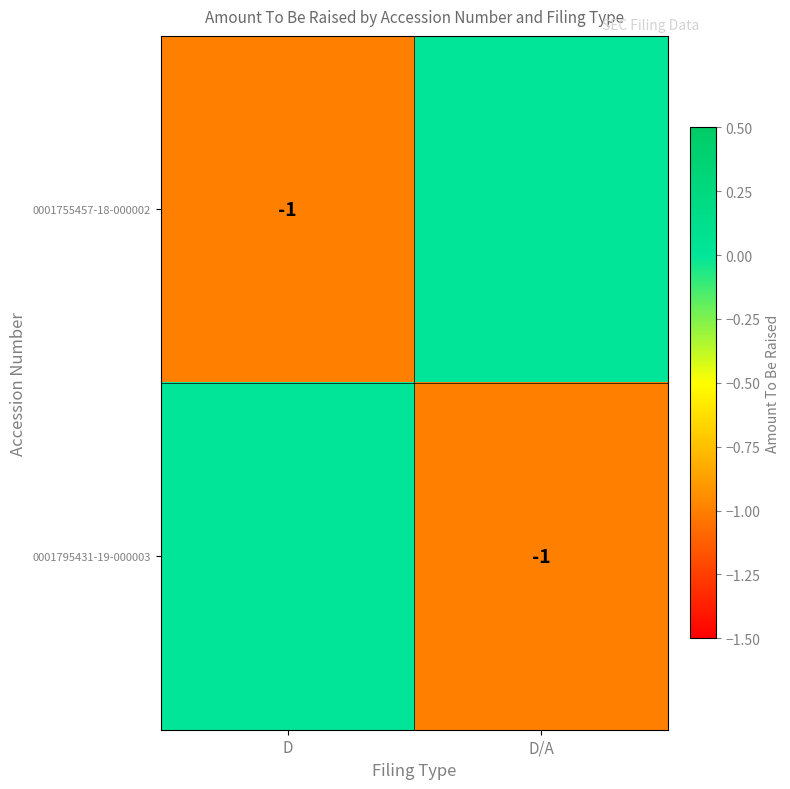

The value of 0001755457-18-000002 at D is -1. True or false?

True